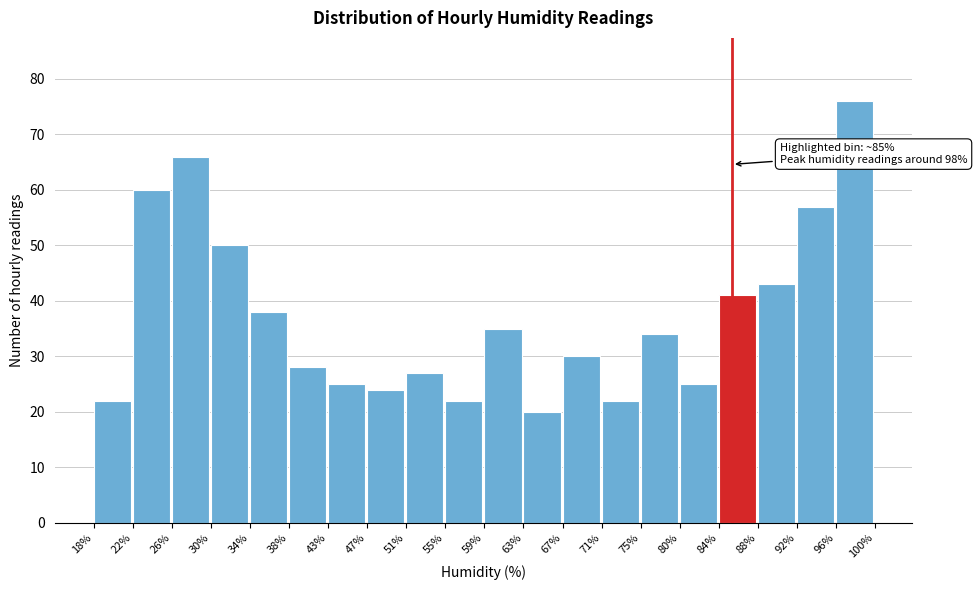

Which range on the x-axis has the tallest bar?

96% to 100%